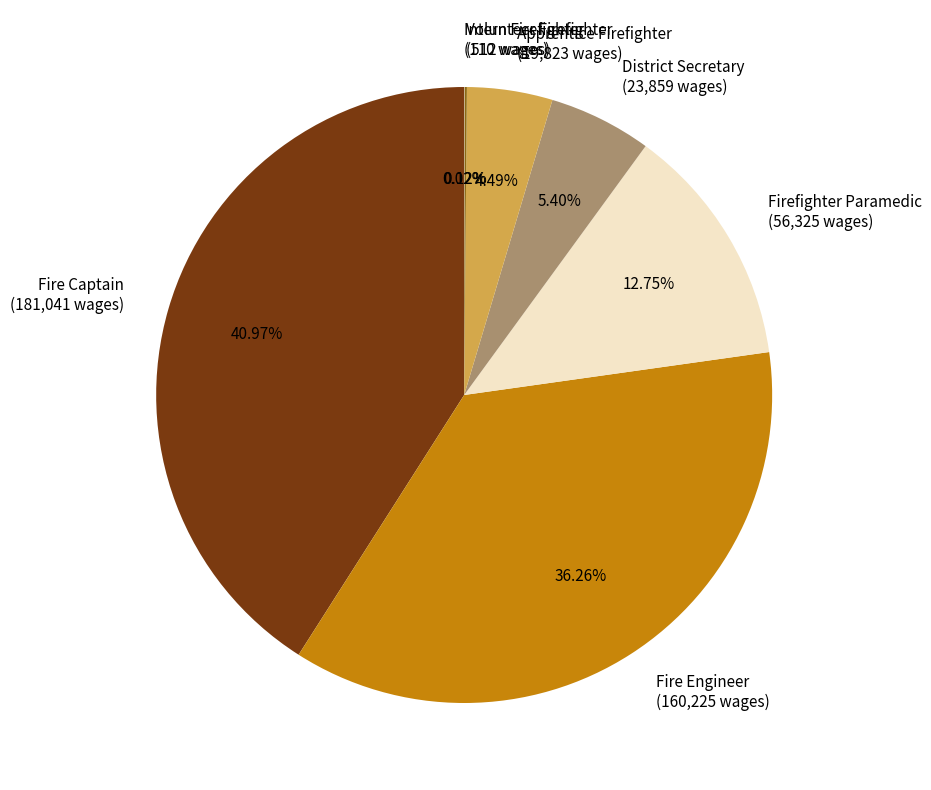

Is it true that Fire Captain is 41% of the pie?

True